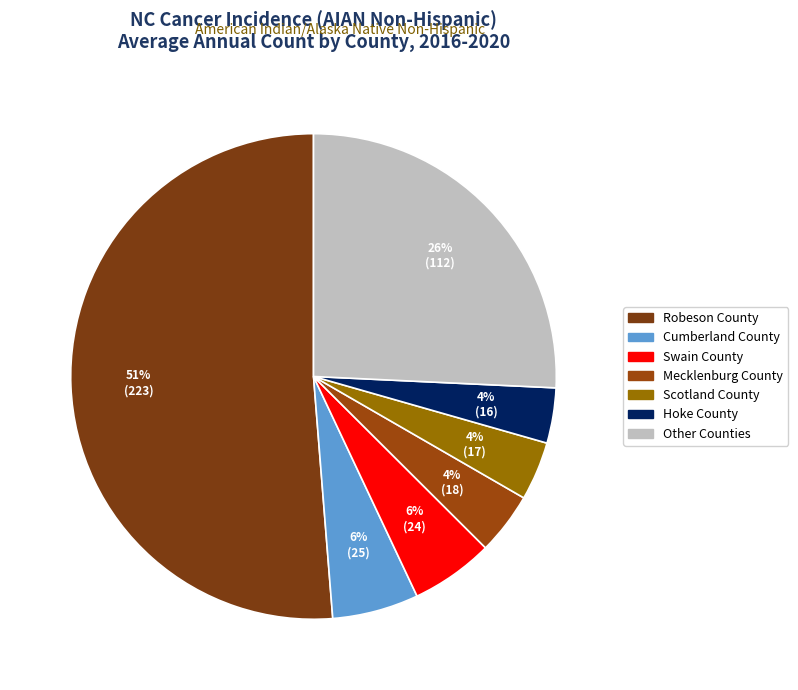

To the nearest percent, what is the average slice percentage?

14%